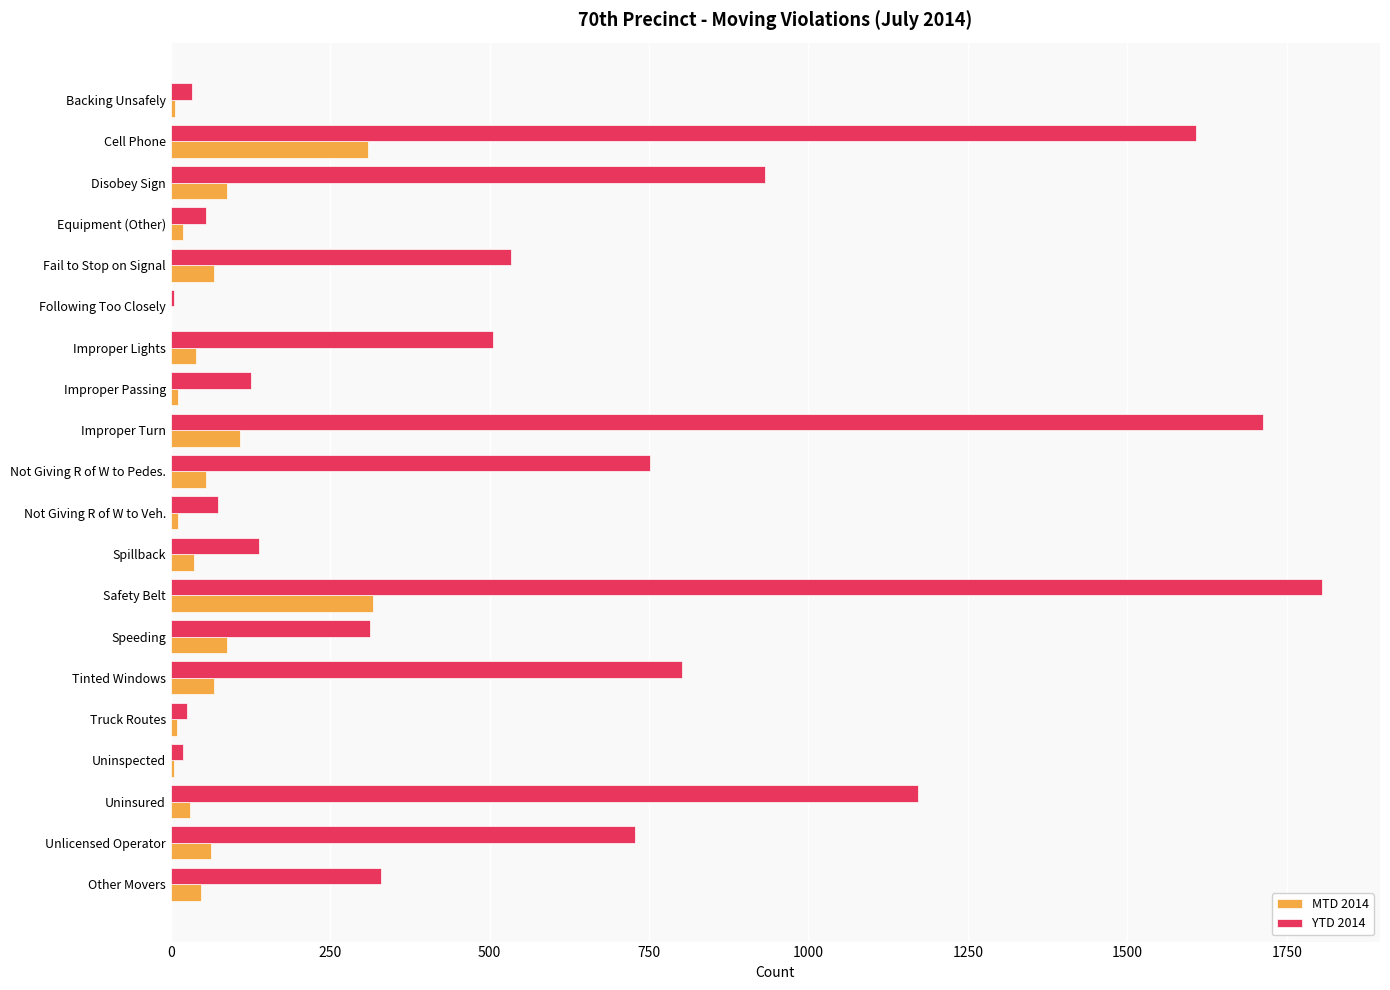

Between Disobey Sign and Improper Lights, which series saw the biggest shift?

YTD 2014